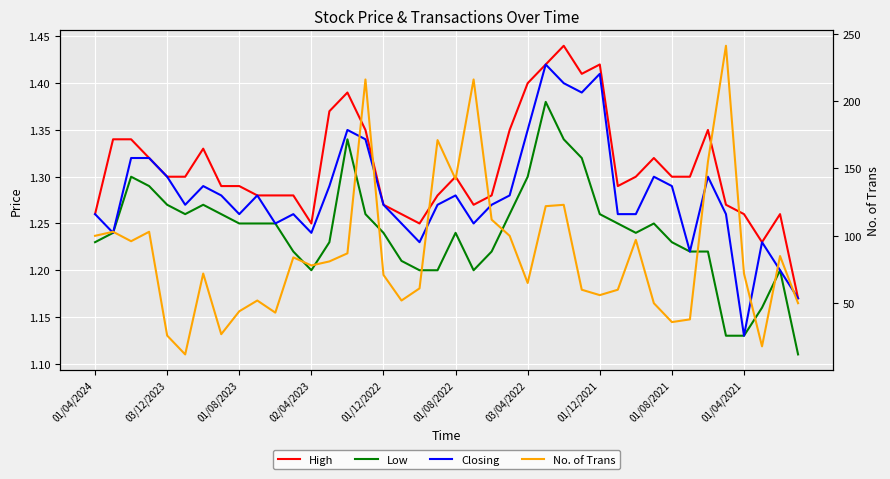

True or false: No. of Trans has more than 2 interior local peaks.

True